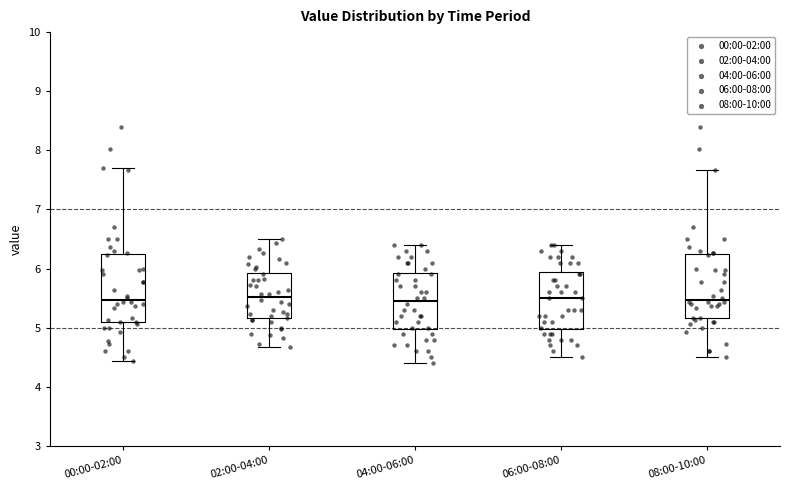

Reading left to right, read every box against the y-axis: the position of its median line, the range the box covers, and the ends of its whiskers. The values are not printed on the chart, so give them approximately, as read against the axis.

00:00-02:00: median 5.5, box 5.1 to 6.2, whiskers 4.4 to 7.7
02:00-04:00: median 5.5, box 5.2 to 5.9, whiskers 4.7 to 6.5
04:00-06:00: median 5.5, box 5.0 to 5.9, whiskers 4.4 to 6.4
06:00-08:00: median 5.5, box 5.0 to 6.0, whiskers 4.5 to 6.4
08:00-10:00: median 5.5, box 5.2 to 6.2, whiskers 4.5 to 7.7